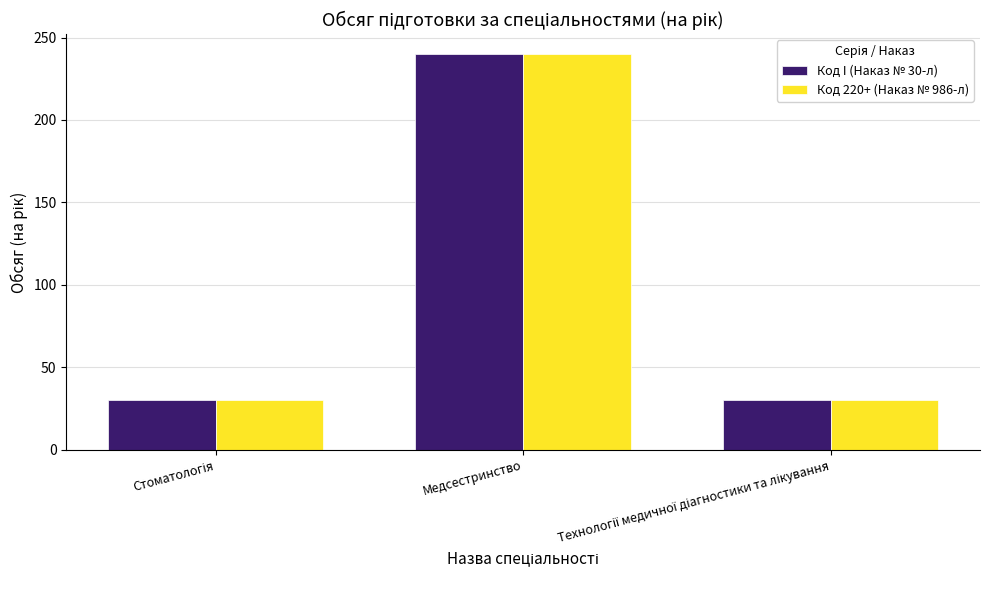

Is it true that Код I (Наказ № 30-л) equals 240 at Медсестринство?

True